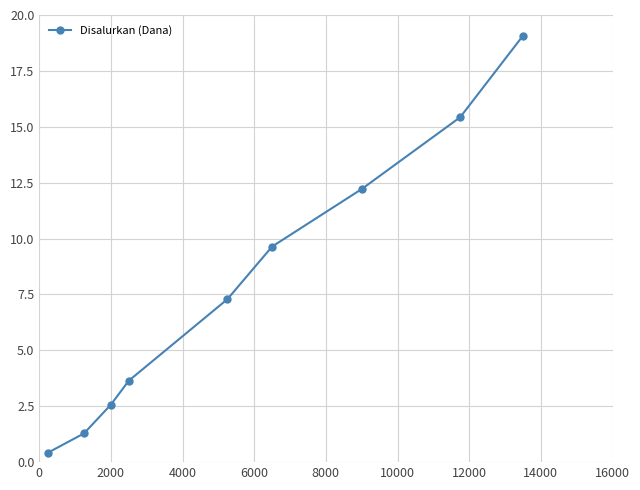

What is the difference between the maximum and minimum values?

18.6